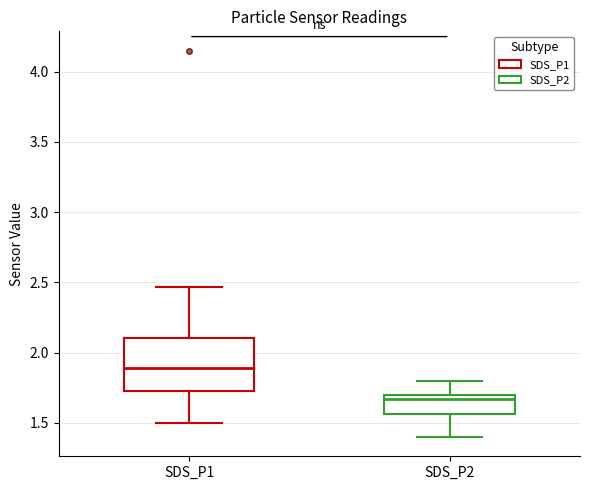

Reading left to right, transcribe this box plot: for each box, give where its median line is, the range the box spans, and where its two whiskers end, as read against the y-axis. The values are not printed on the chart, so give them approximately, as read against the axis.

SDS_P1: median 1.90, box 1.75 to 2.10, whiskers 1.50 to 2.45
SDS_P2: median 1.65, box 1.55 to 1.70, whiskers 1.40 to 1.80